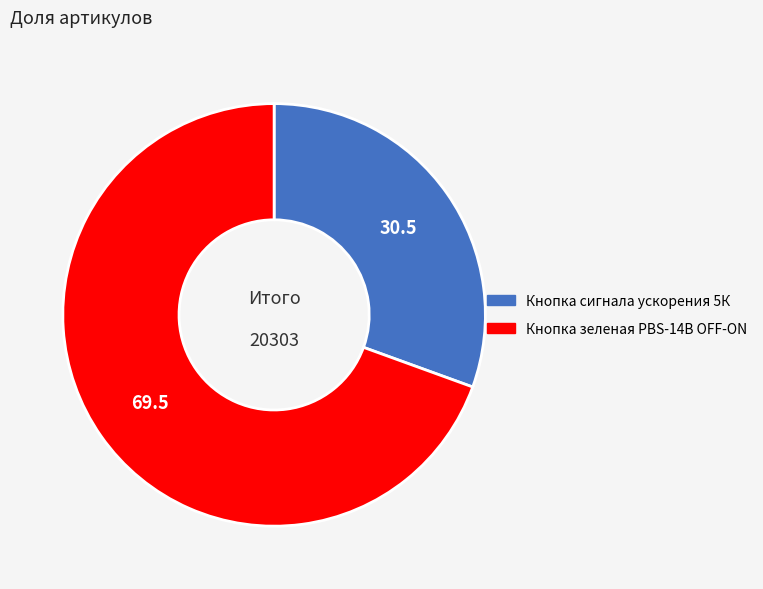

What is the ratio of the value at Кнопка сигнала ускорения 5К to the value at Кнопка зеленая PBS-14B OFF-ON?

0.4